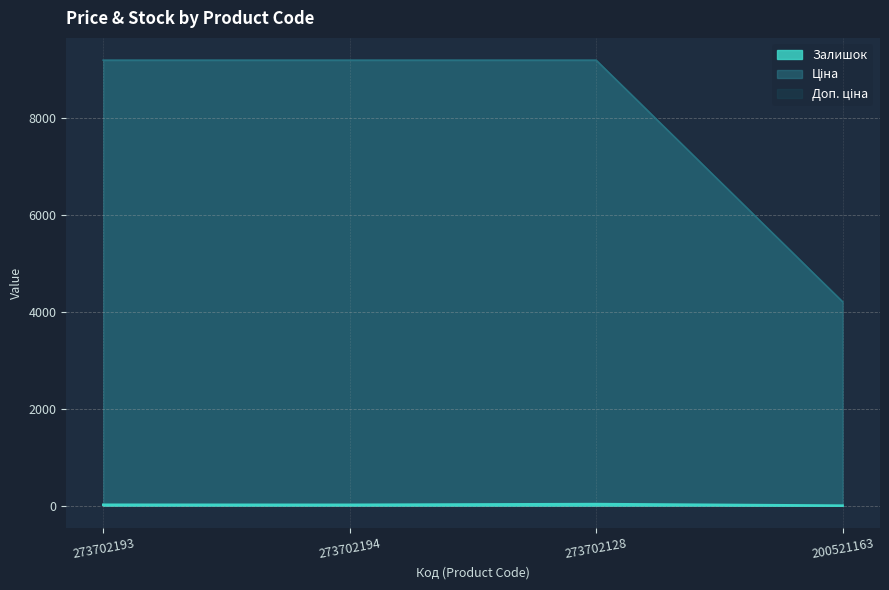

What are all the series names shown in the legend?

Залишок, Ціна, Доп. ціна